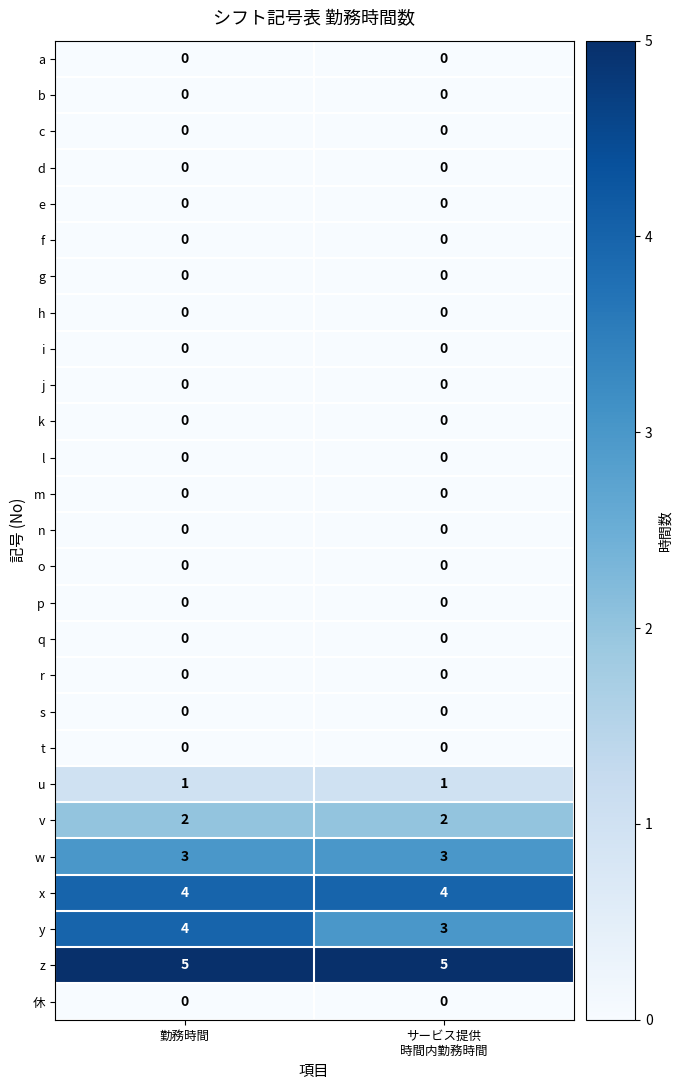

At which category is the sum across all series the highest?

勤務時間